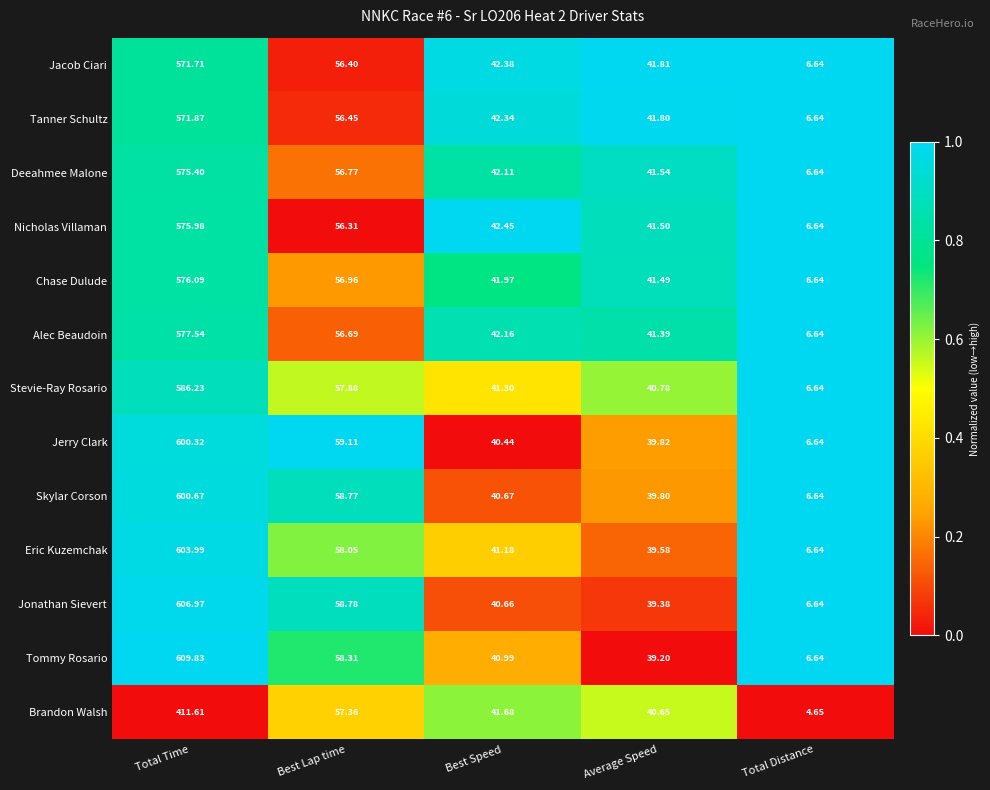

Which series has the largest range (max minus min)?

Tommy Rosario